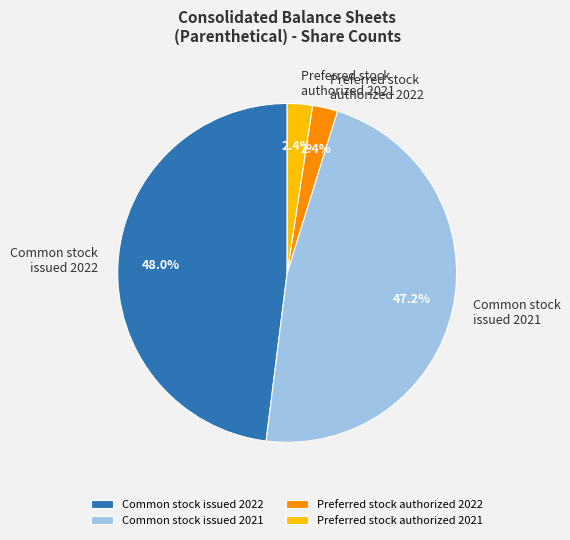

Does Preferred stock authorized 2022 account for over 50% of the chart?

No